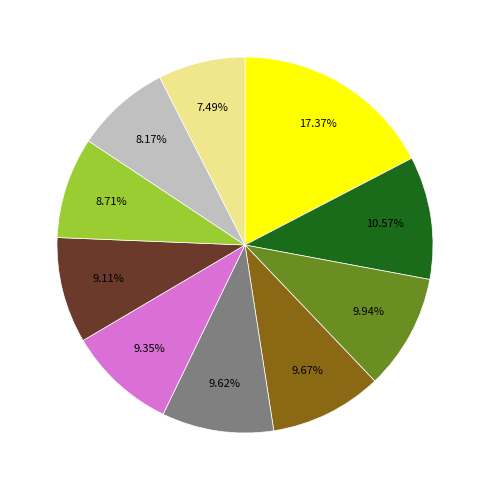

Does any single category account for the majority?

No